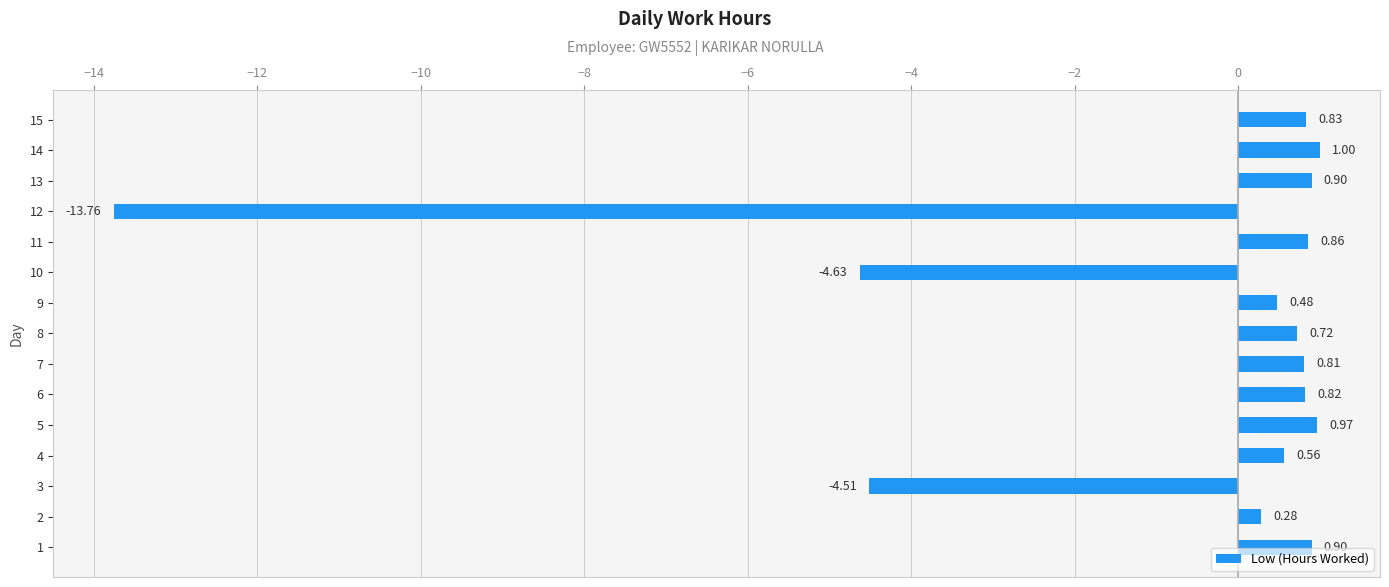

What is the difference between the maximum and second lowest values?

5.6